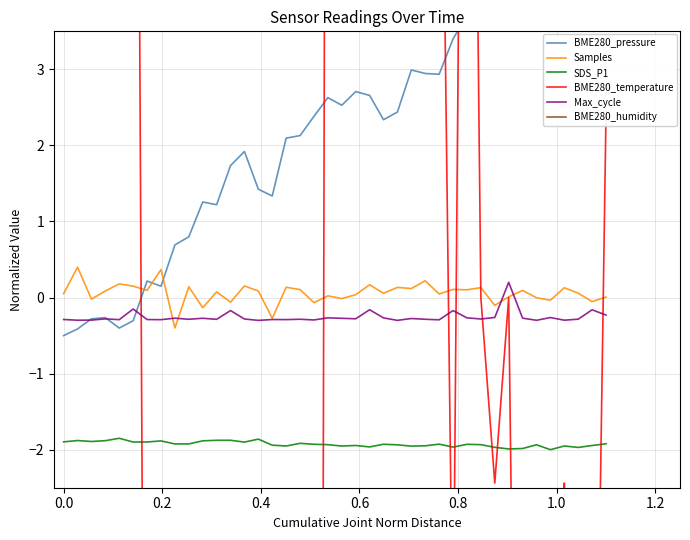

What are all the series names shown in the legend?

BME280_pressure, Samples, SDS_P1, BME280_temperature, Max_cycle, BME280_humidity